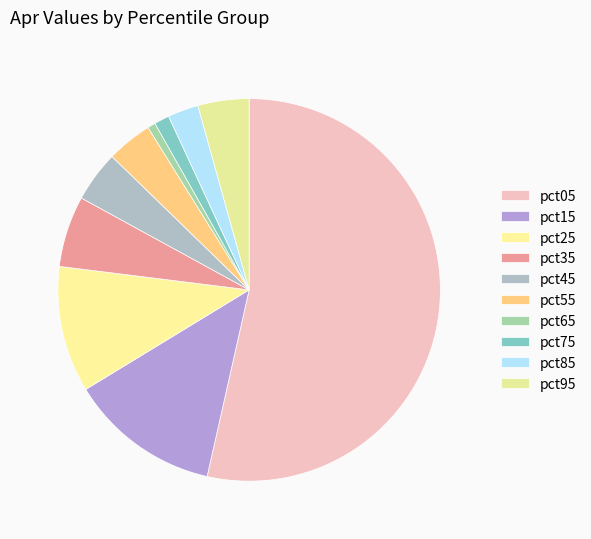

To the nearest percent, what is the difference between the pct25 and pct65 slice percentages?

10%